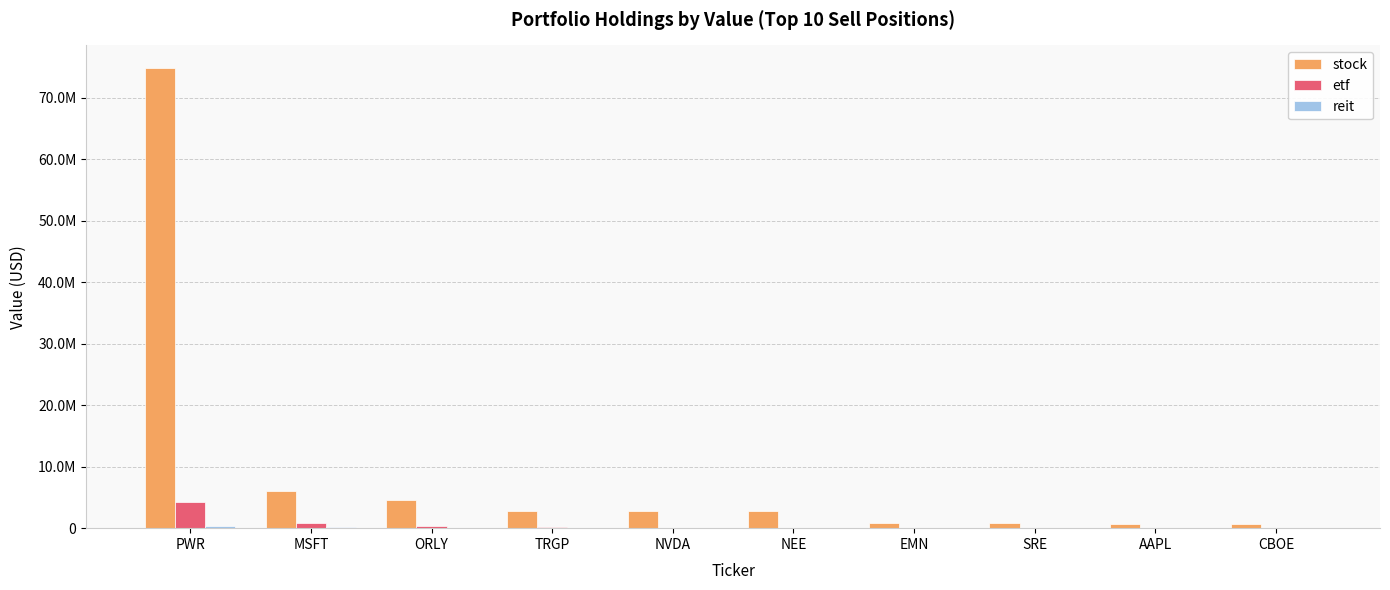

How many data points in stock are less than 2854000?

5